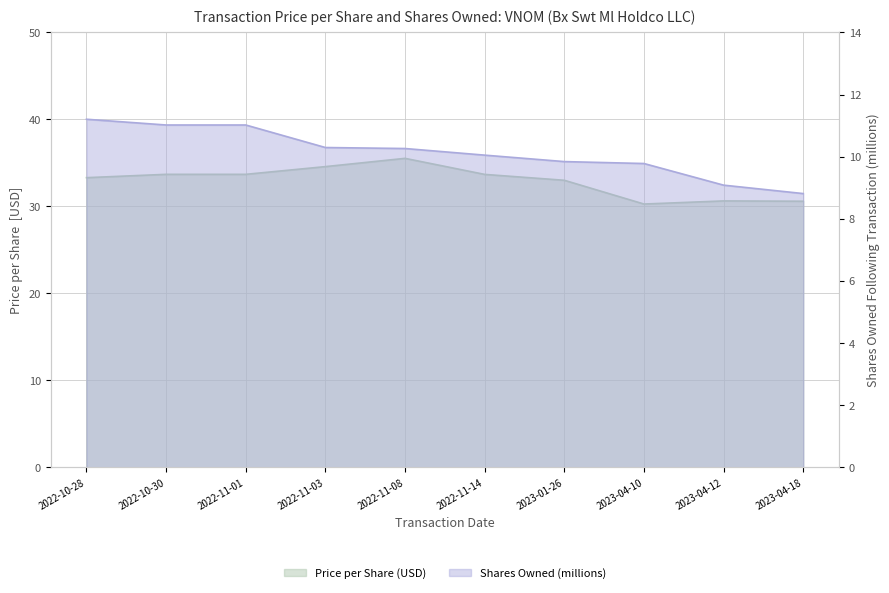

Is it true that transactionPricePerShare equals 16.9 at 2022-11-08?

False